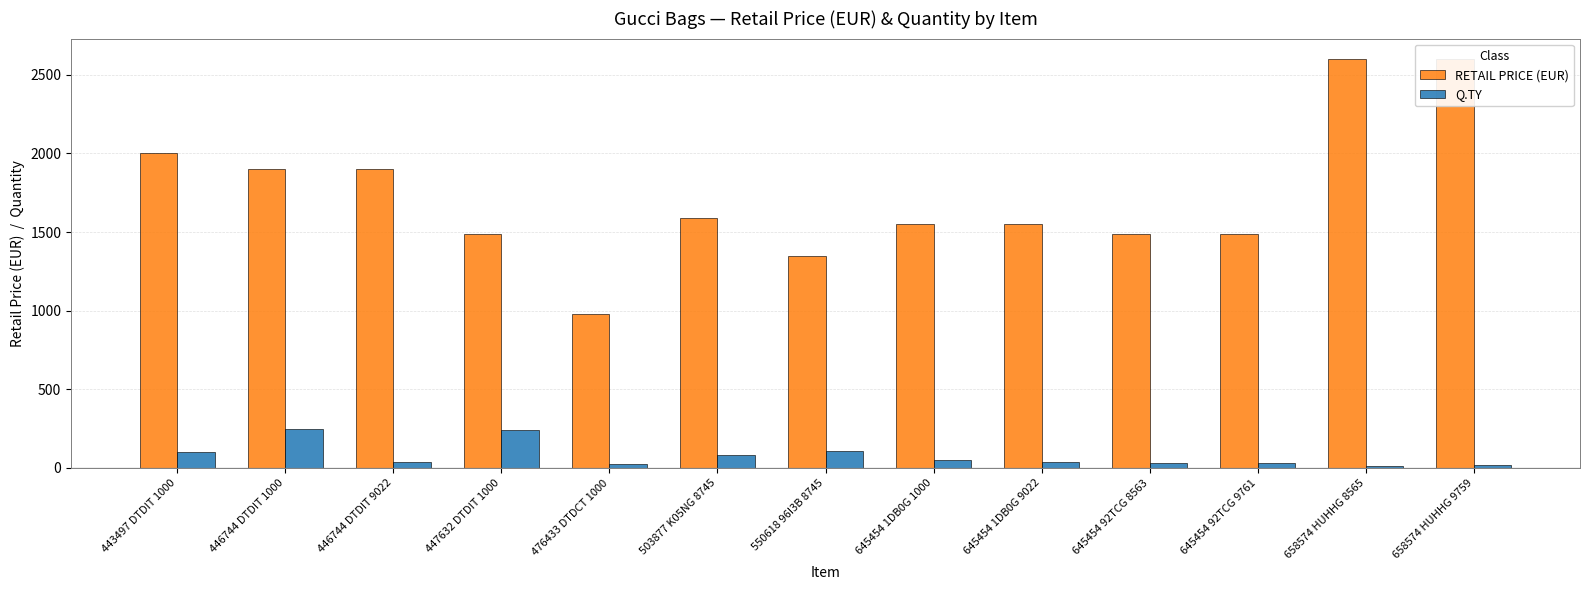

Are the bars grouped side by side (vs. stacked)?

Yes